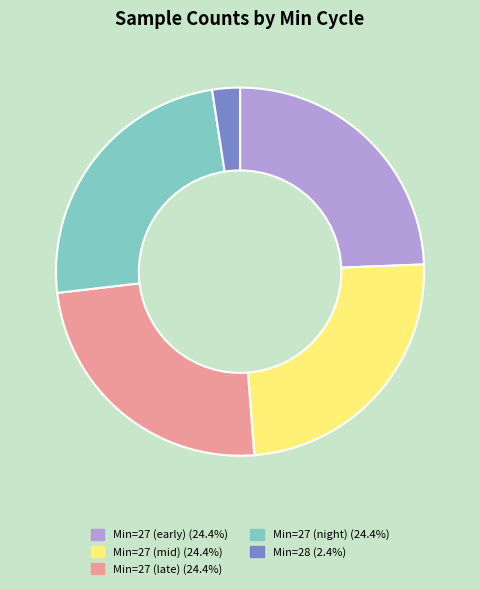

Count the number of slices in the pie.

5